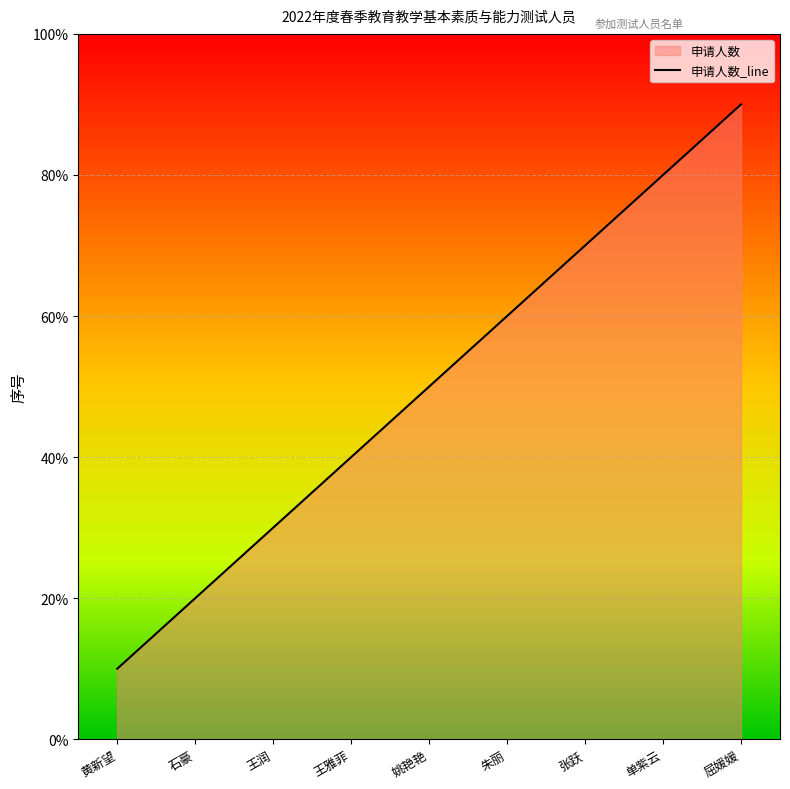

What is the difference between the maximum and minimum values?

8